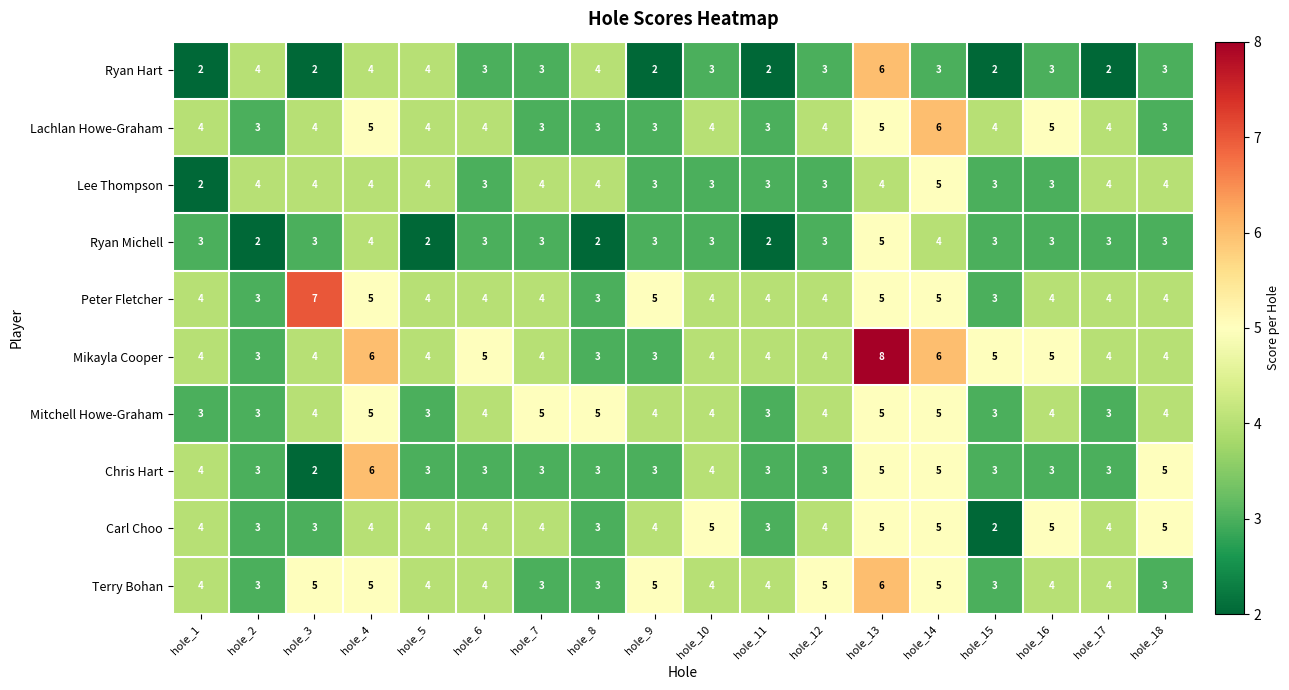

What is the spread (max minus min) of values at hole_3?

5